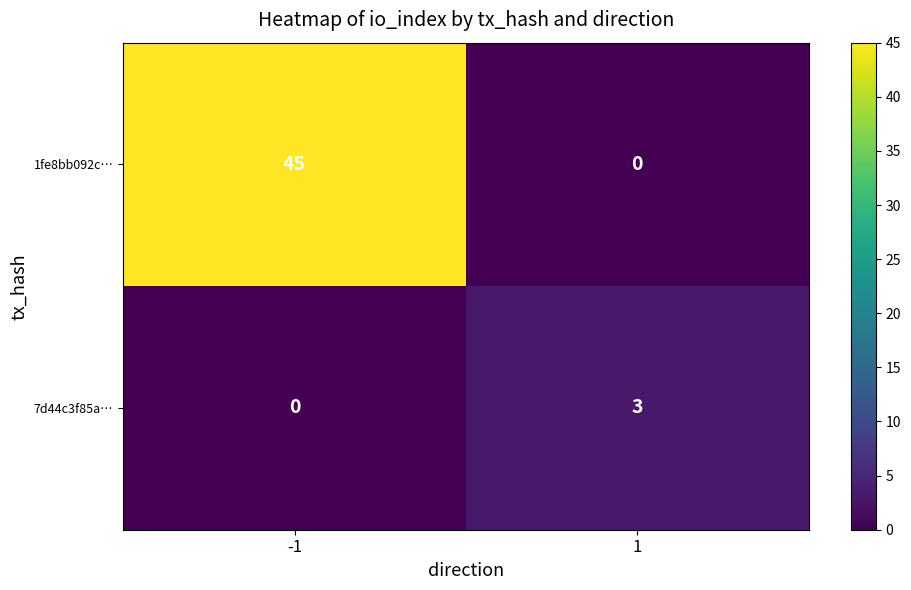

At which category is the sum across all series the highest?

-1